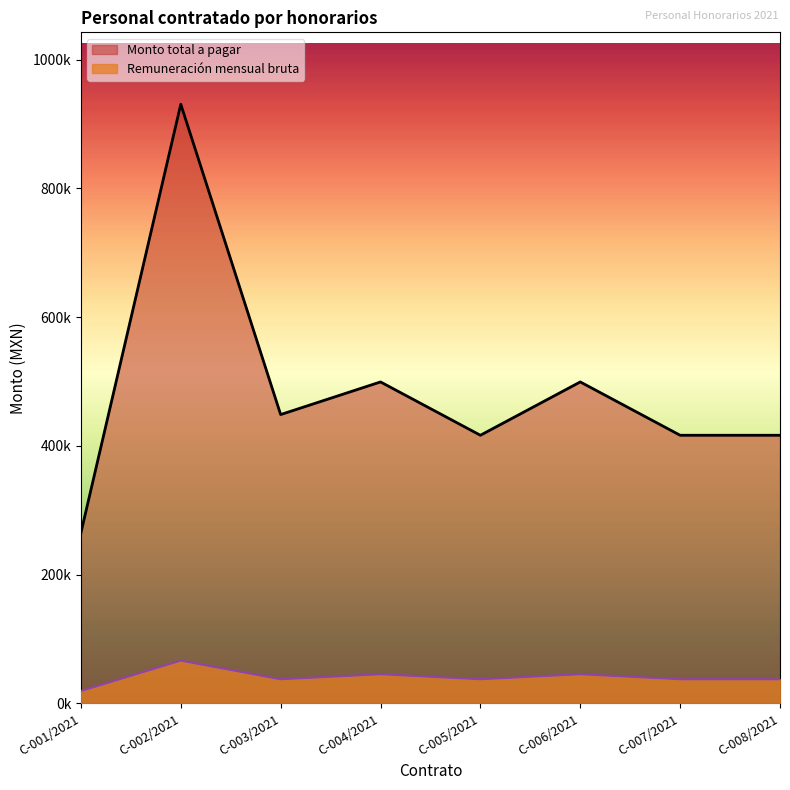

True or false: Monto total a pagar and Remuneración mensual bruta intersect in this chart.

False